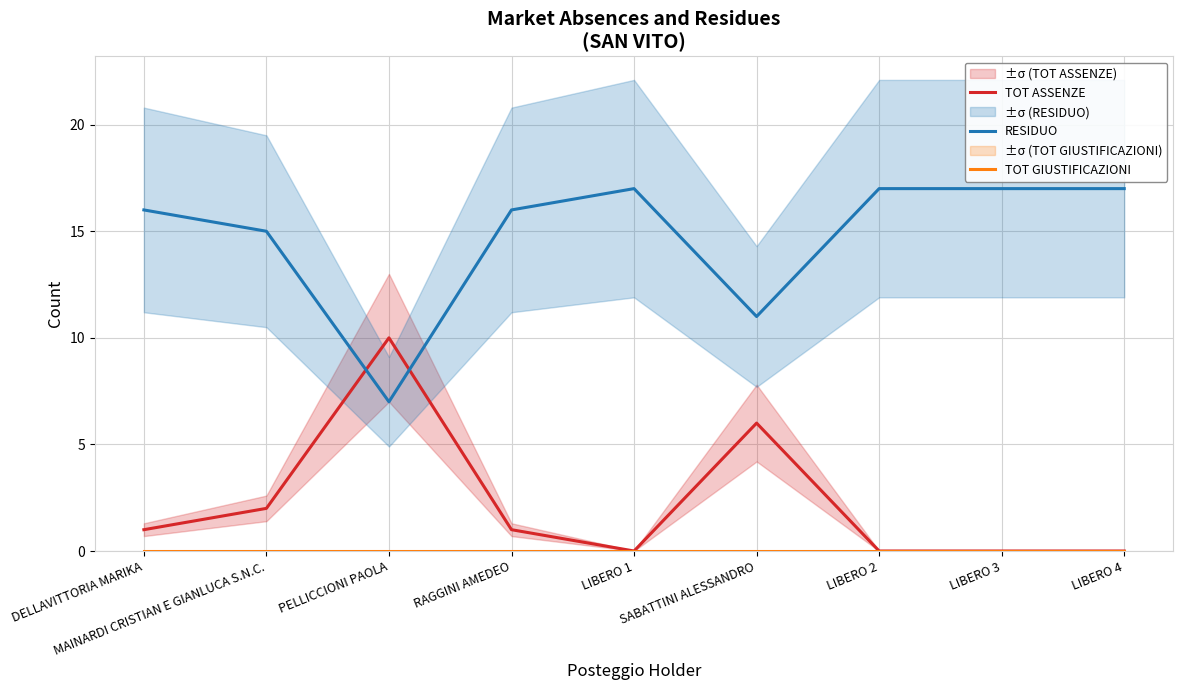

How many lines are shown in the chart?

3